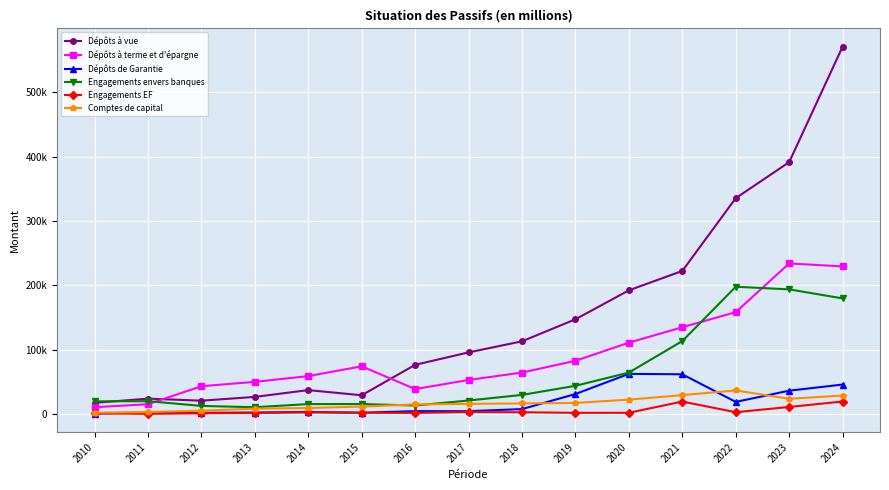

What are all the series names shown in the legend?

Dépôts à vue, Dépôts à terme et d'épargne, Dépôts de Garantie, Engagements envers banques, Engagements EF, Comptes de capital